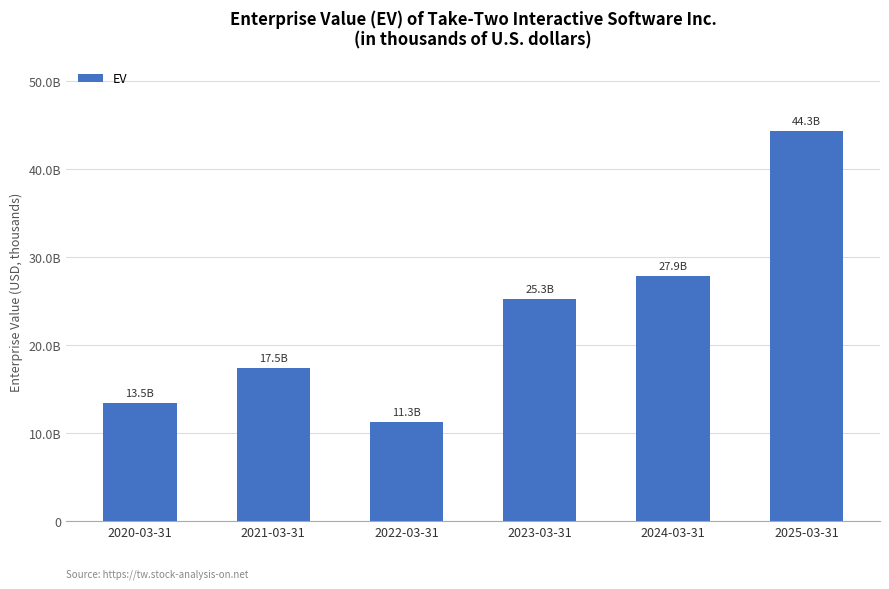

The value at 2022-03-31 is 7476374. True or false?

False